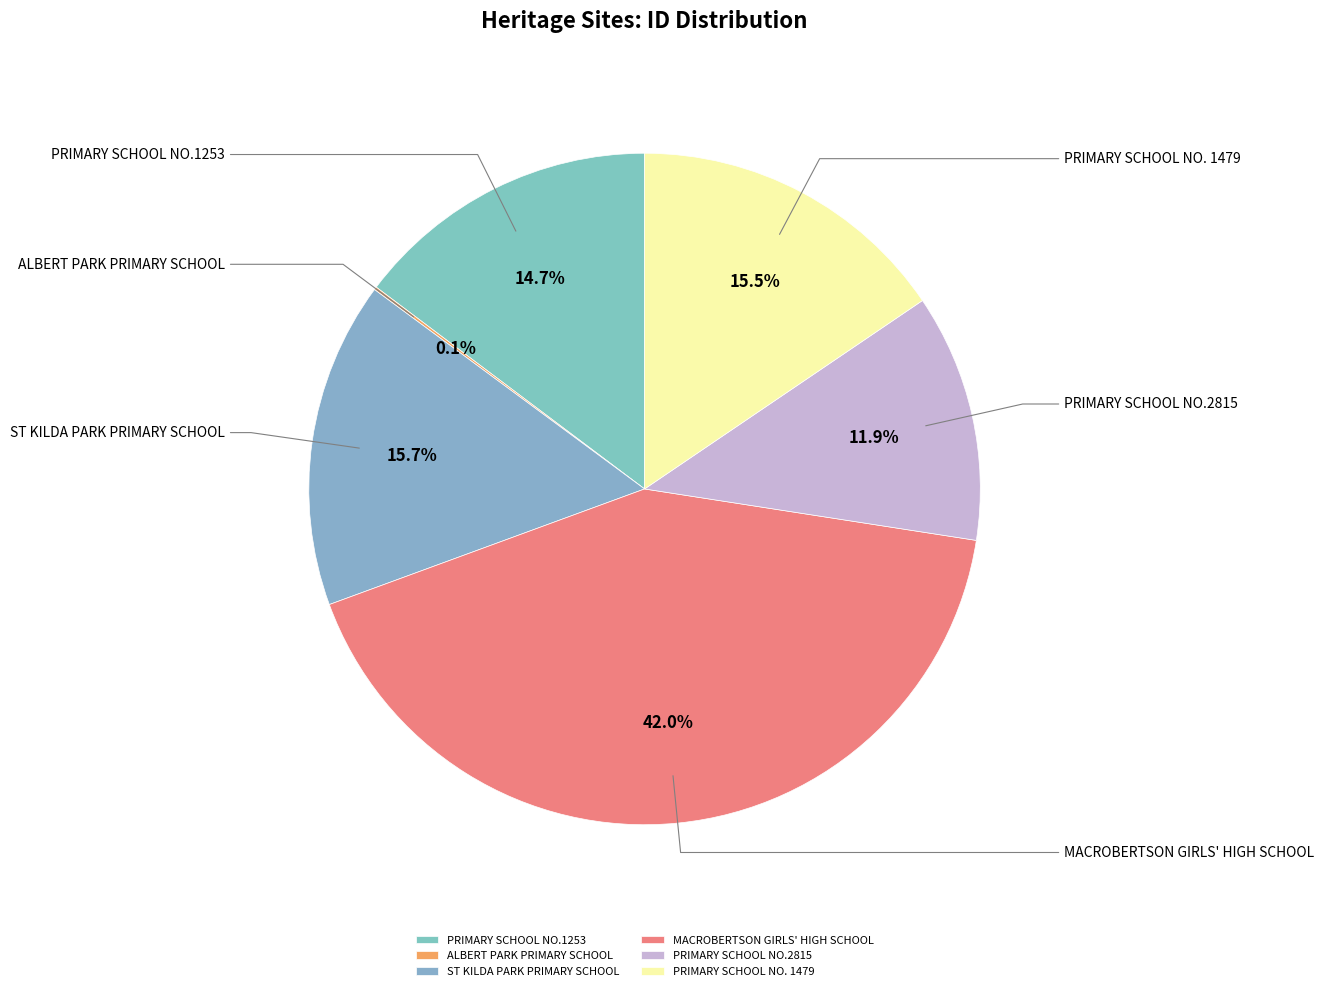

To the nearest percent, what is the average slice percentage?

17%